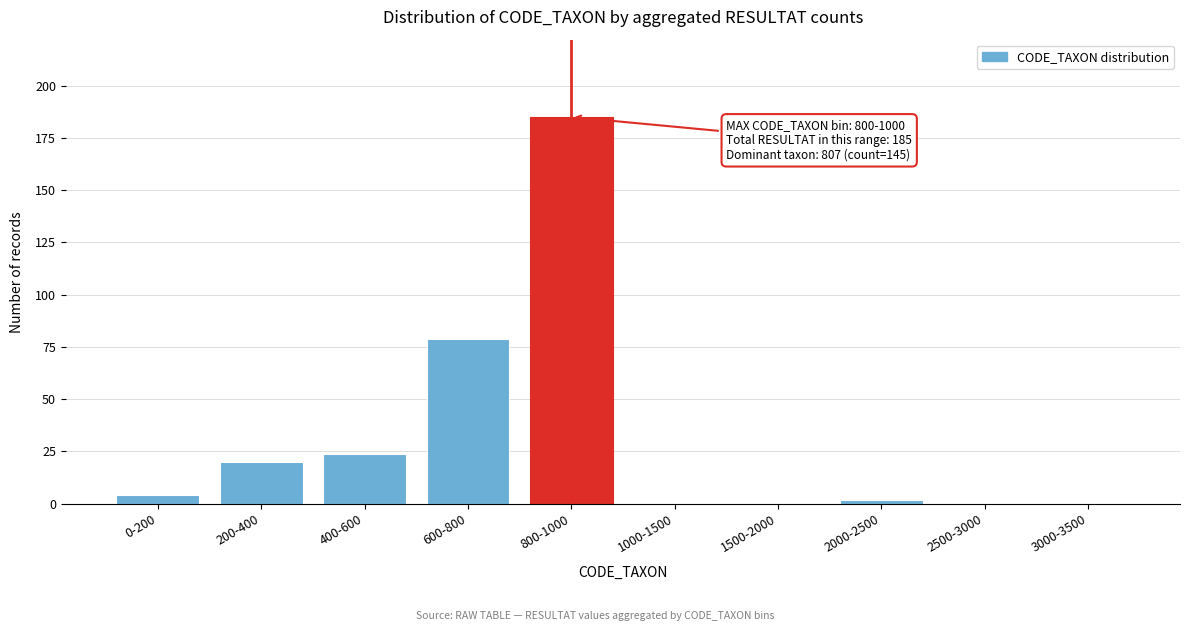

Reading left to right, extract all data points from this chart.

0-200=4	200-400=20	400-600=24	600-800=79	800-1000=185	1000-1500=0	1500-2000=0	2000-2500=2	2500-3000=0	3000-3500=0